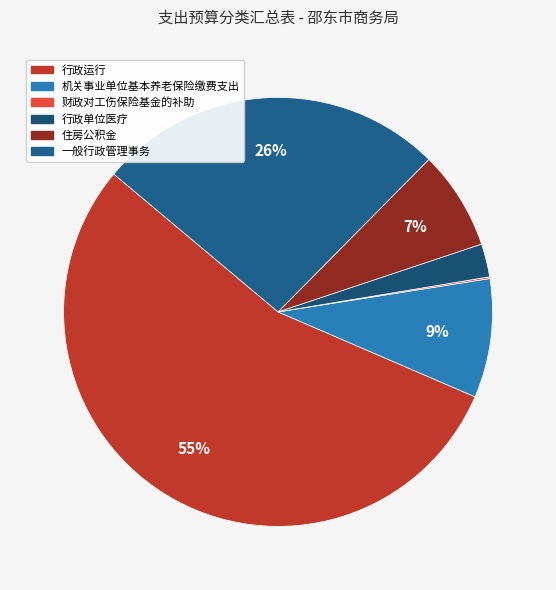

Count the number of slices in the pie.

6